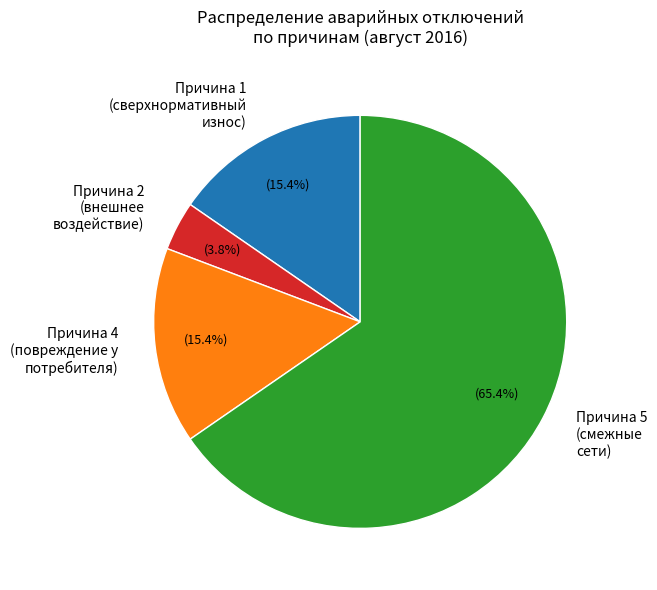

Combined, do Причина 1 (сверхнормативный износ) and Причина 5 (смежные сети) account for over 50%?

Yes